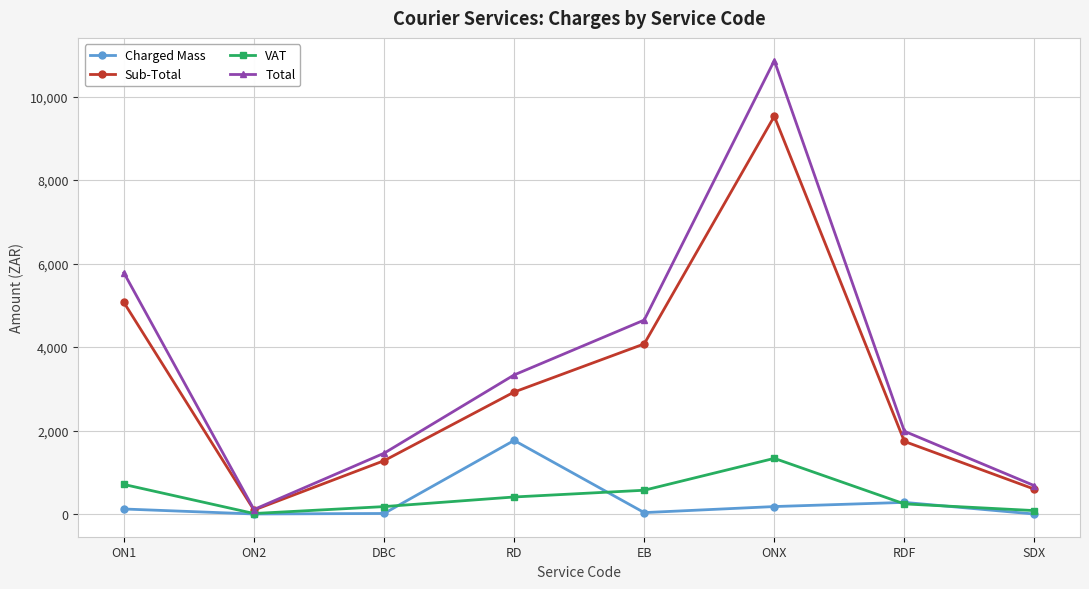

List the labels in order of Total value, smallest first.

ON2, SDX, DBC, RDF, RD, EB, ON1, ONX